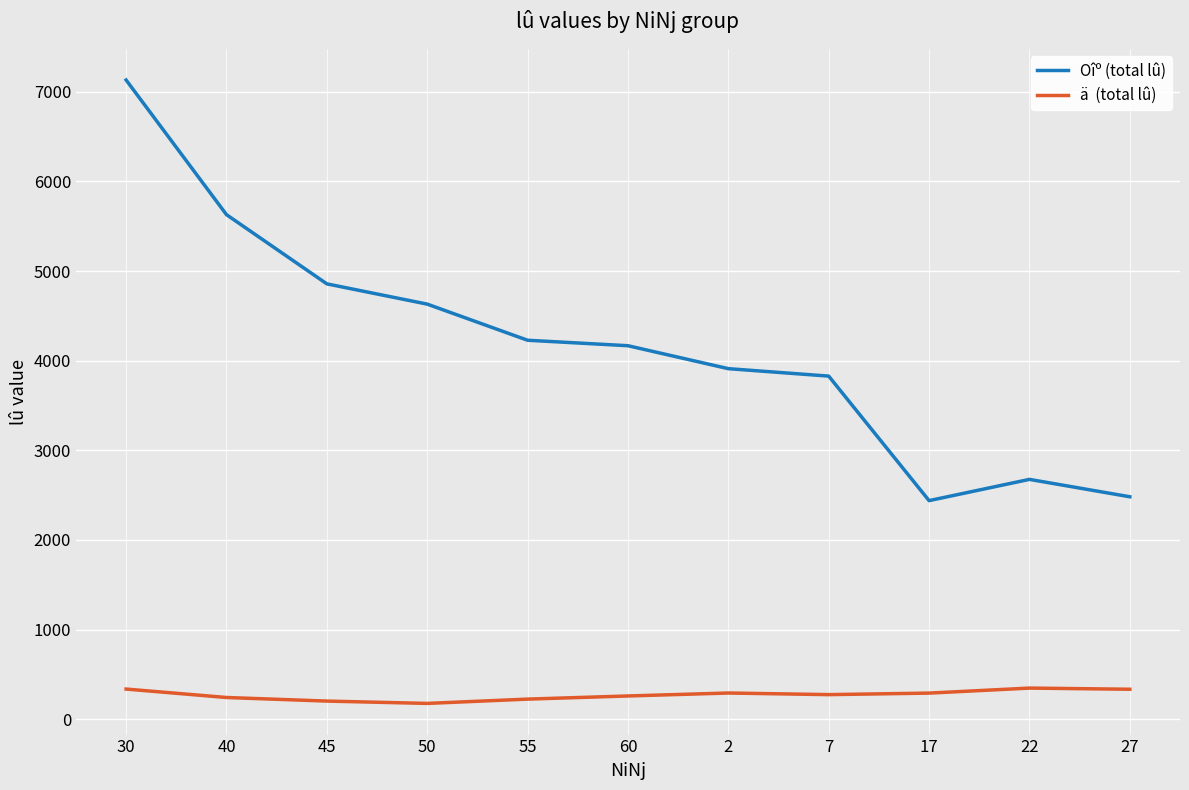

What is the greatest value displayed?

7131